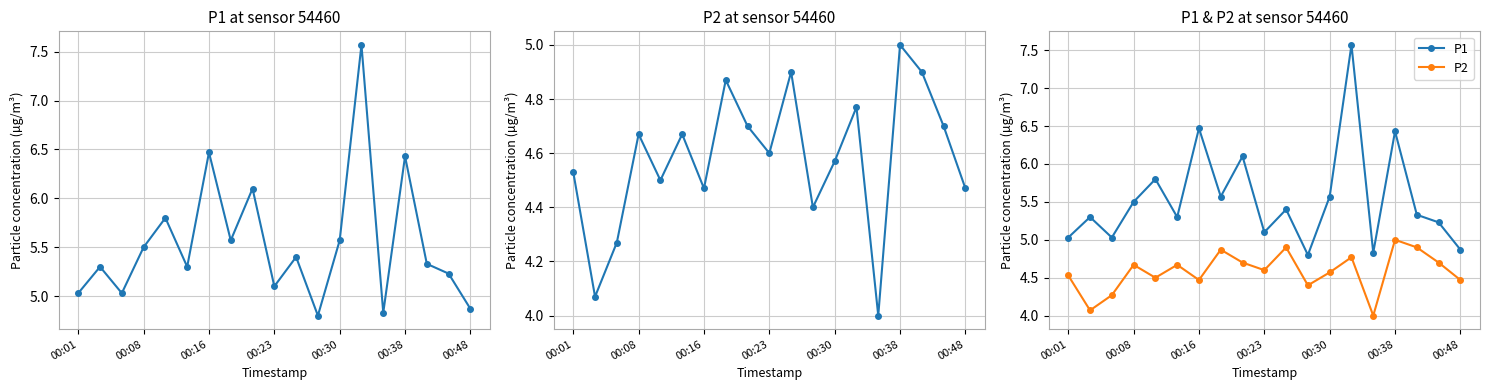

What is the difference between the highest and lowest values at 13?

2.8